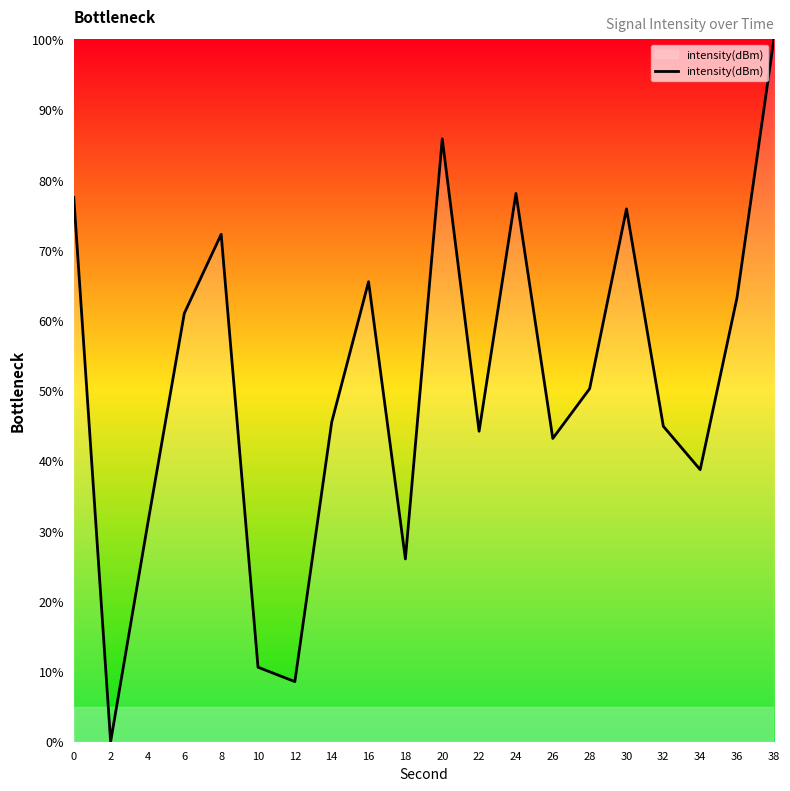

Reading right to left, what are all the values shown in this chart?

100.0	63.2	38.7	44.9	75.9	50.3	43.2	78.1	44.2	85.8	26.0	65.5	45.5	8.6	10.6	72.2	61.0	30.8	0.0	77.5